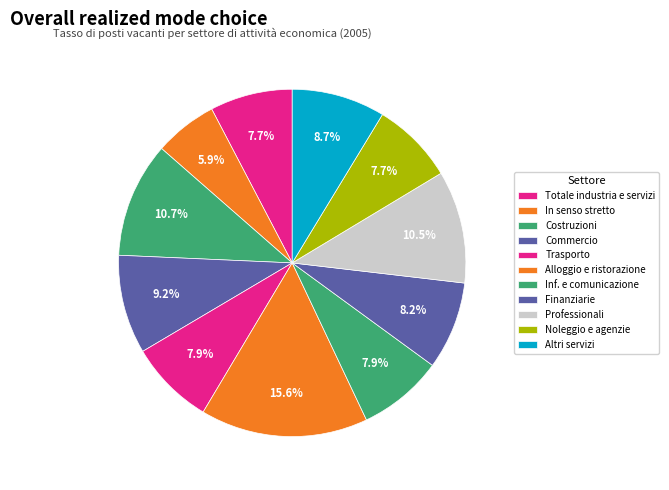

Count the number of slices in the pie.

11